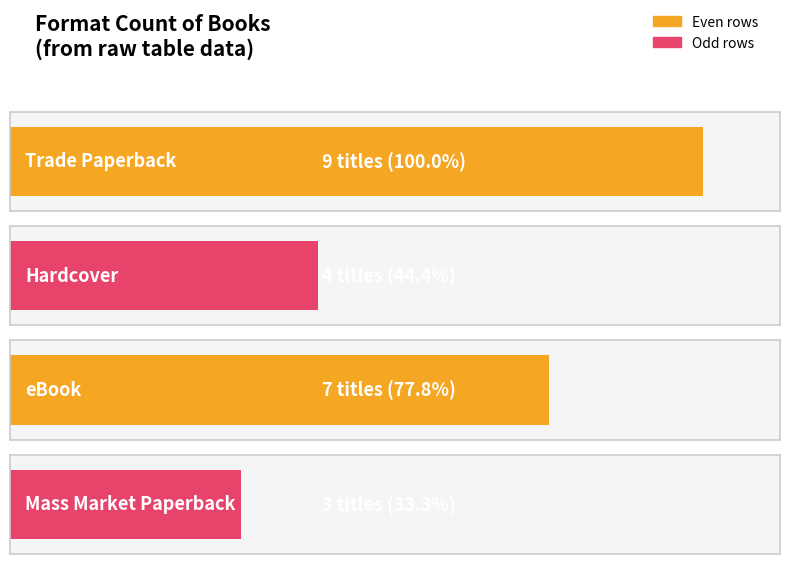

At which label does the data first exceed 7?

Trade Paperback